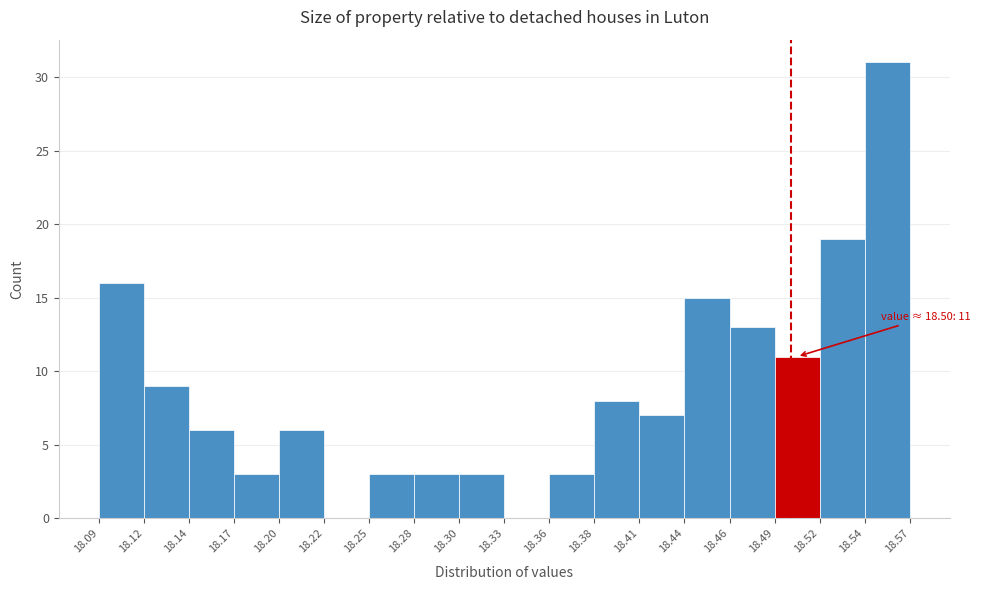

Over which range of the x-axis is the bar tallest?

18.54 to 18.57